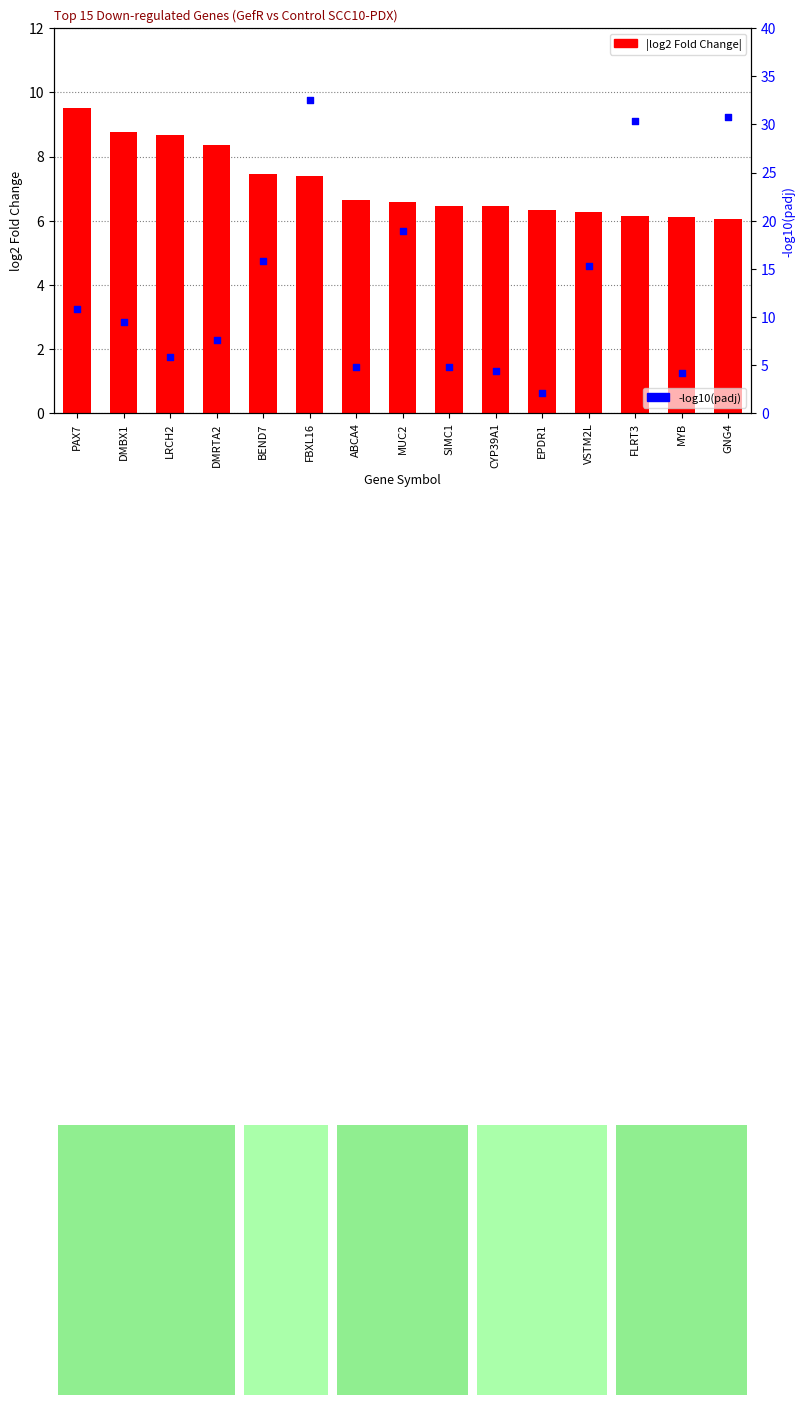

Which series reaches the minimum Y coordinate?

-log10(padj)